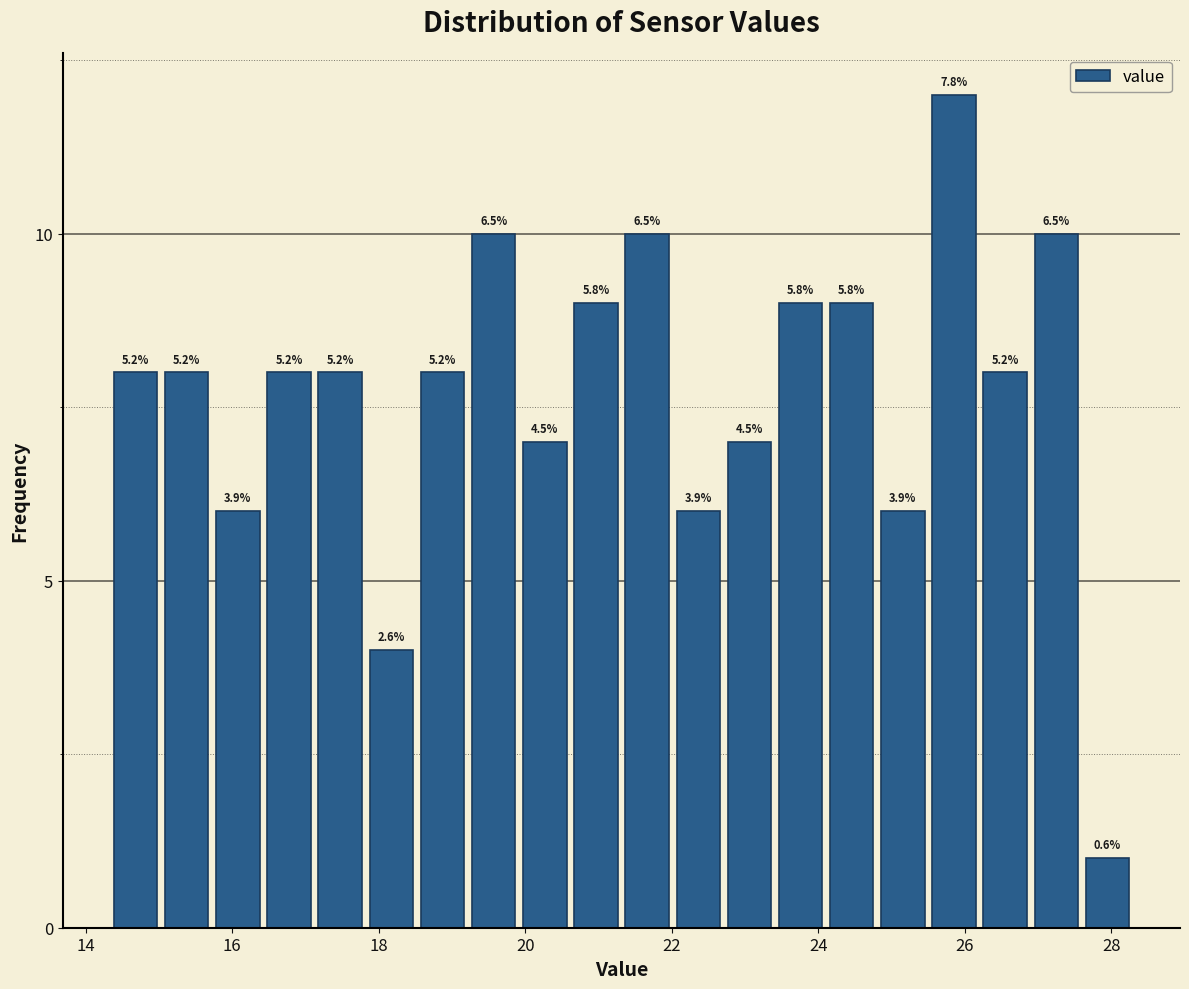

Around what value on the x-axis is the tallest bar? Give the approximate position of its centre, as read against the axis.

25.8